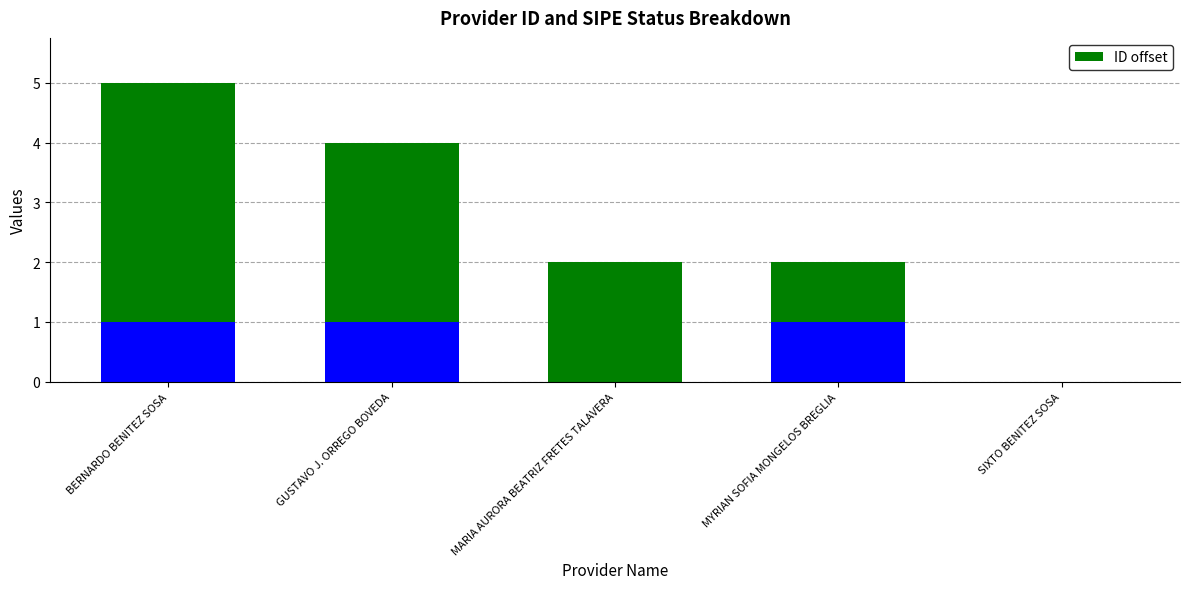

Rank the categories by value from highest to lowest.

BERNARDO BENITEZ SOSA, GUSTAVO J. ORREGO BOVEDA, MARIA AURORA BEATRIZ FRETES TALAVERA, MYRIAN SOFIA MONGELOS BREGLIA, SIXTO BENITEZ SOSA